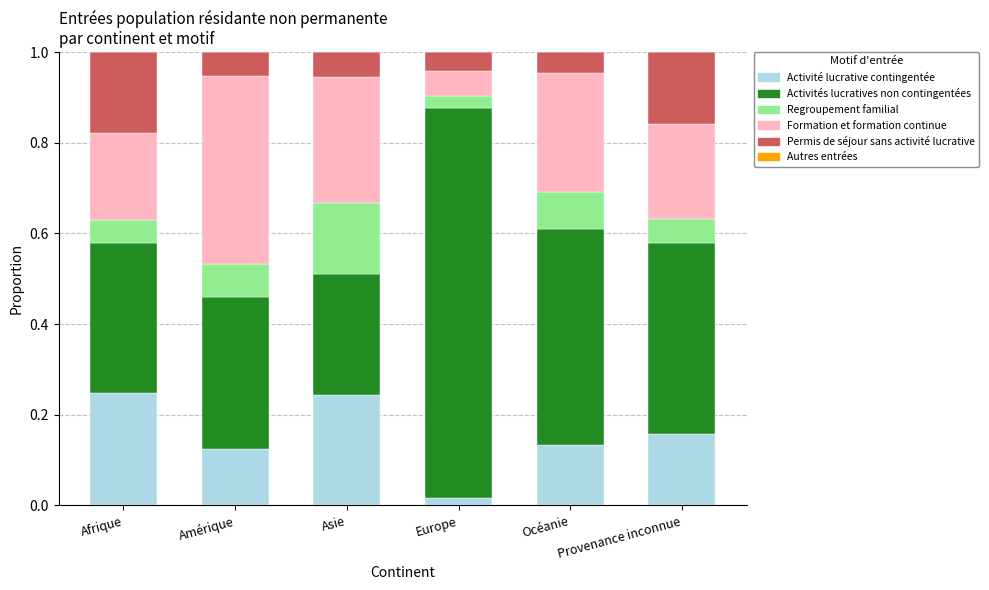

What is the total value across all series at Afrique?

1.0